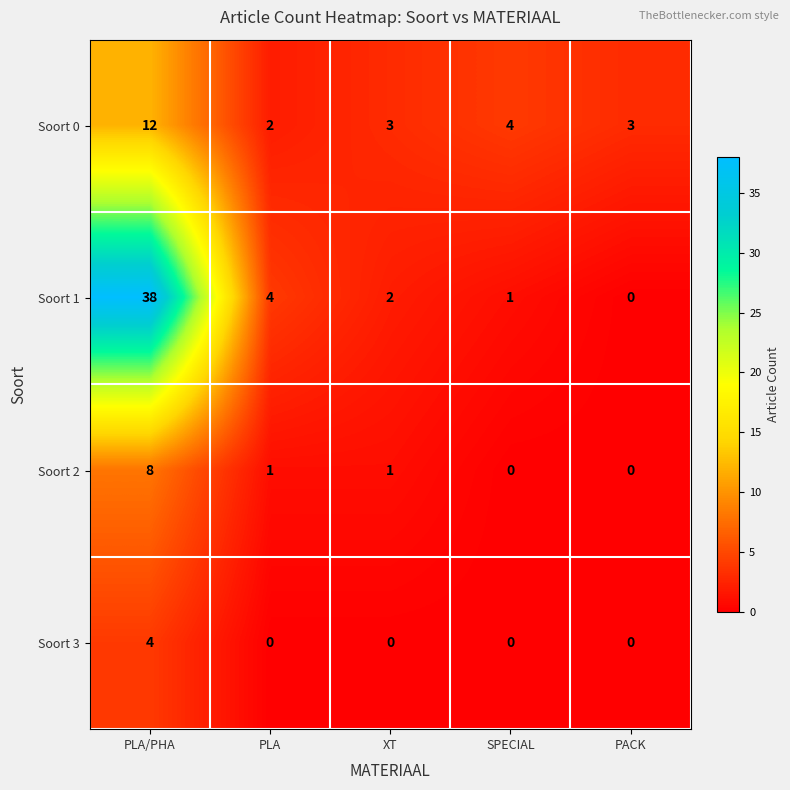

Reading left to right, transcribe all the data shown in this chart.

Soort 0: PLA/PHA=12	PLA=2	XT=3	SPECIAL=4	PACK=3
Soort 1: PLA/PHA=38	PLA=4	XT=2	SPECIAL=1	PACK=0
Soort 2: PLA/PHA=8	PLA=1	XT=1	SPECIAL=0	PACK=0
Soort 3: PLA/PHA=4	PLA=0	XT=0	SPECIAL=0	PACK=0